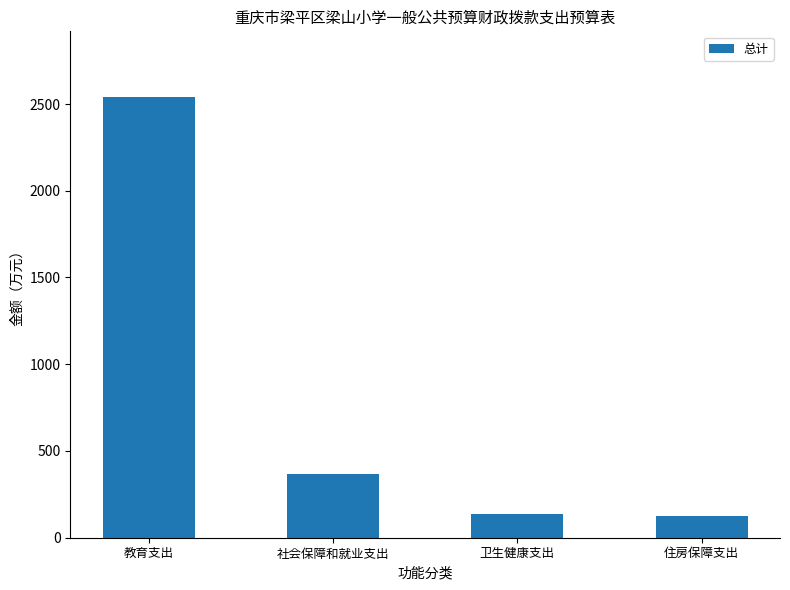

The chart shows a value of 158.3 at 社会保障和就业支出. True or false?

False